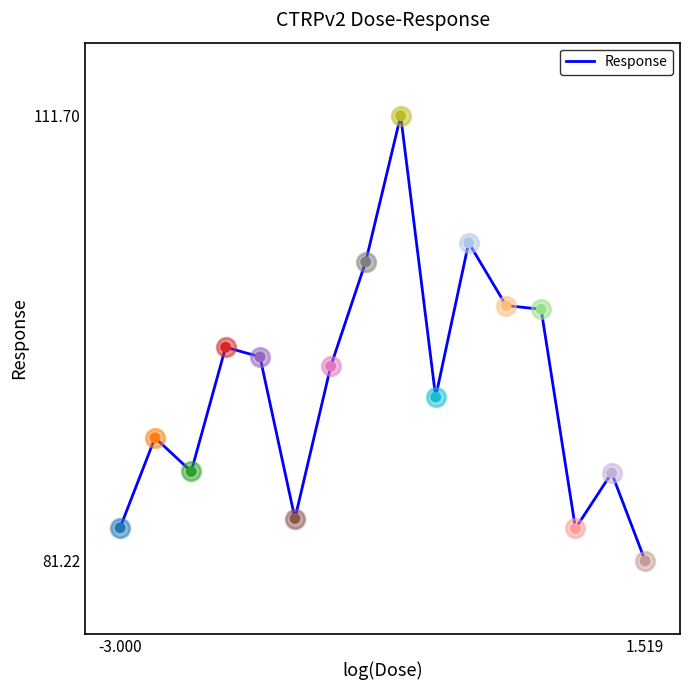

What is the minimum value shown in the chart?

81.2